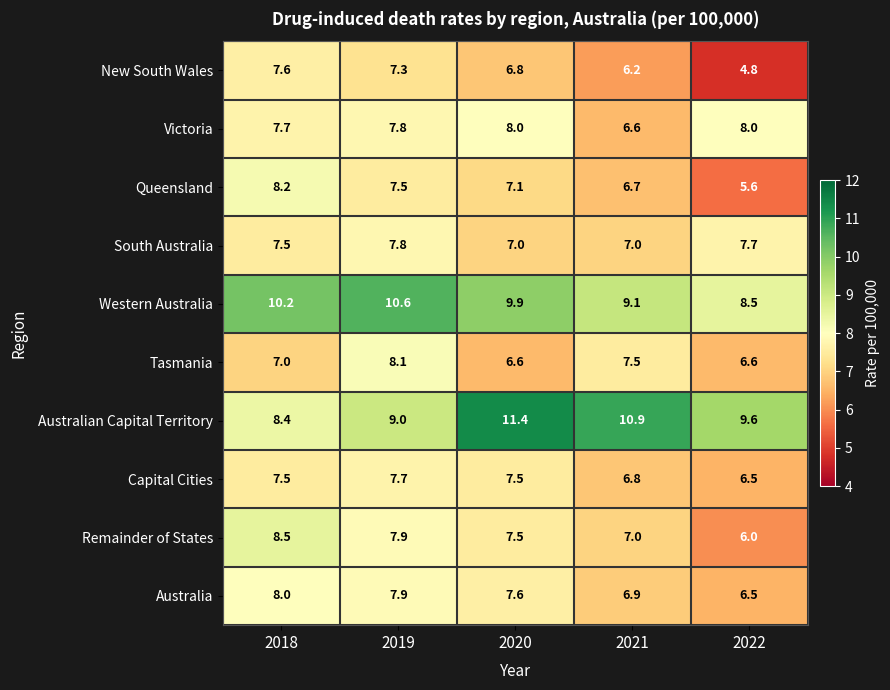

True or false: Western Australia has a value of 4.2 at 2021.

False